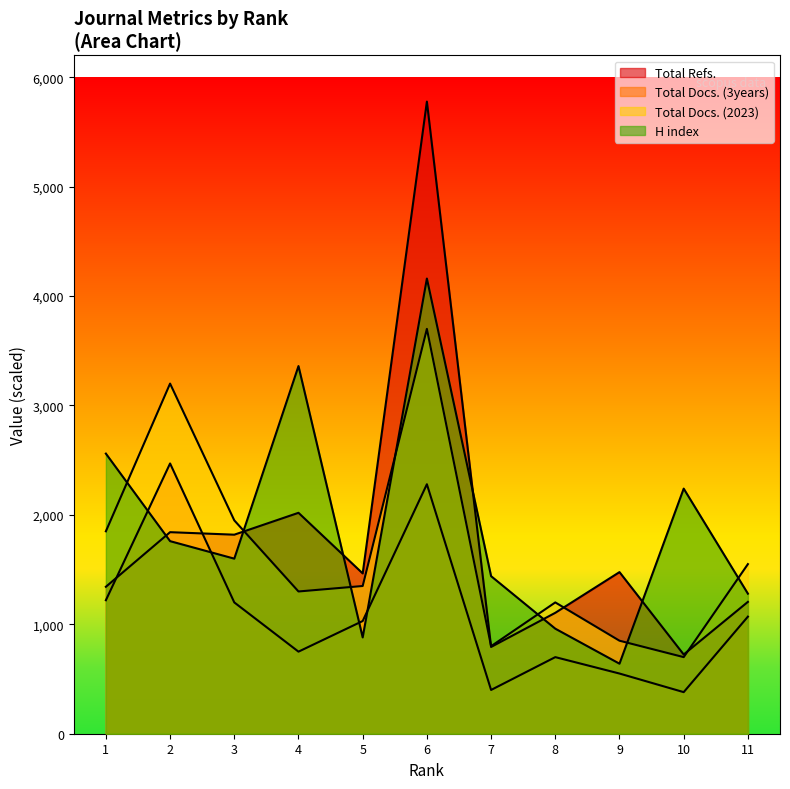

How many data points does each series have?

11